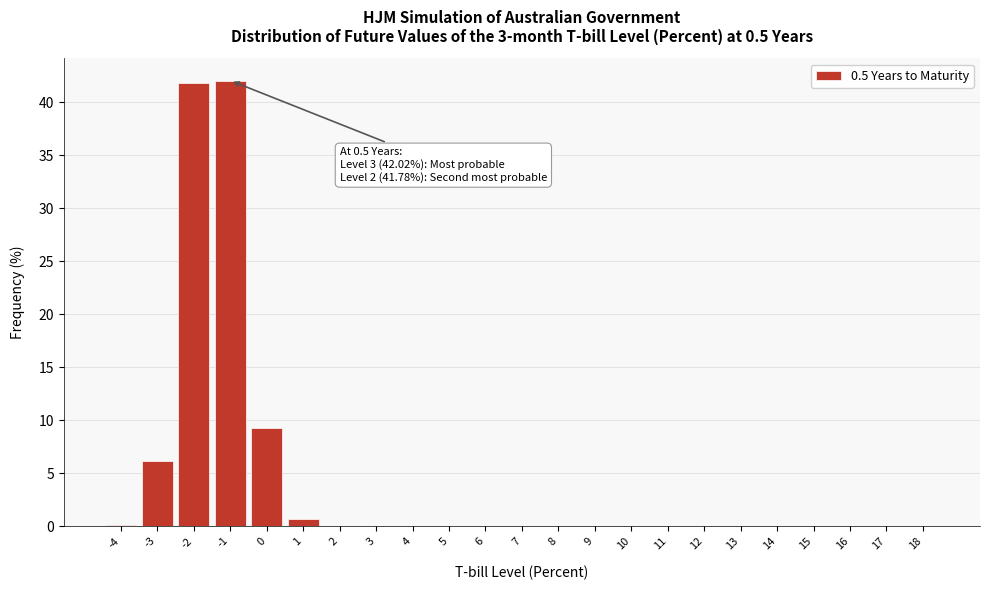

Is it true that the value at 3 is -24.7?

False